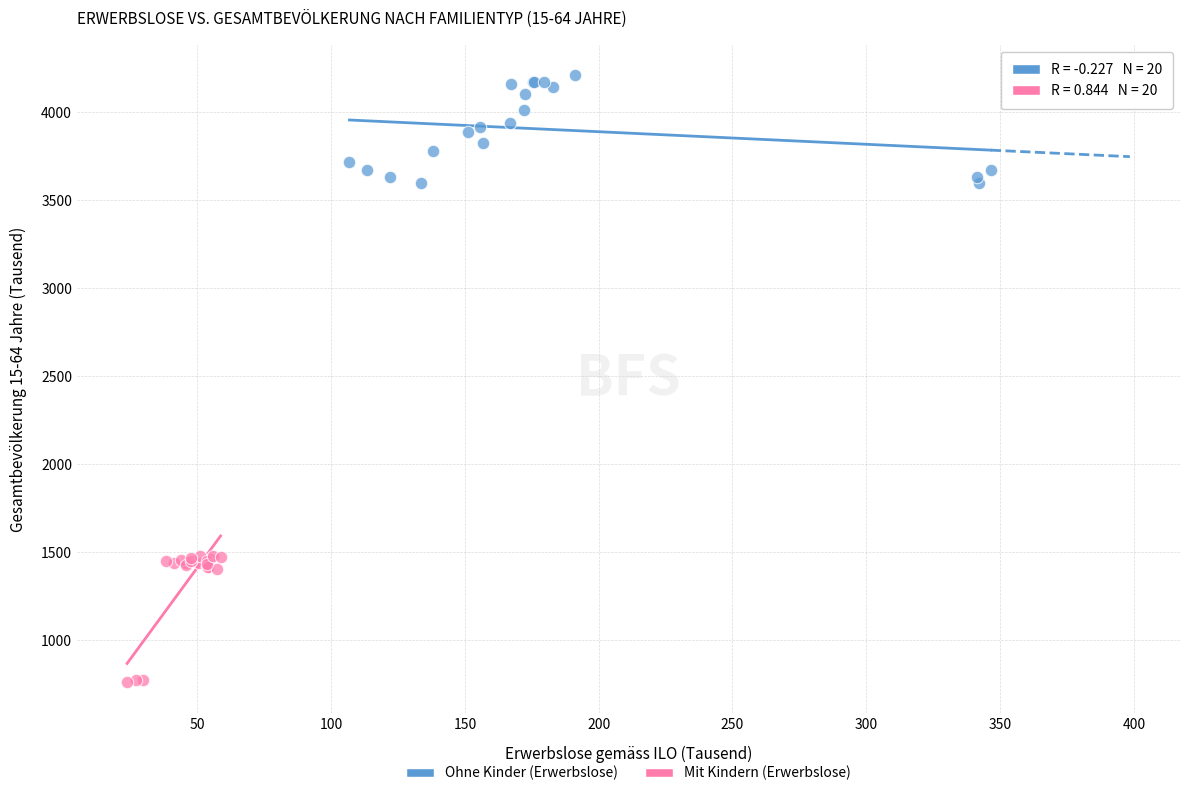

Which series reaches the minimum Y coordinate?

Mit Kindern (Erwerbslose)